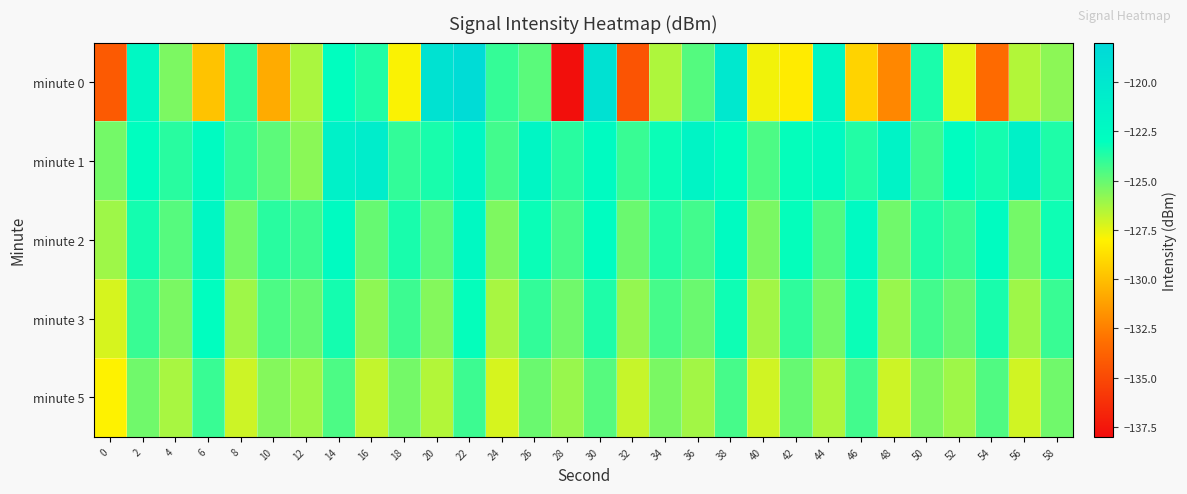

Reading left to right, list all the values displayed in this chart.

minute 0: 0=-134.1	2=-122.1	4=-125.5	6=-129.8	8=-124.0	10=-130.7	12=-126.3	14=-123.0	16=-123.6	18=-127.9	20=-119.4	22=-118.5	24=-124.0	26=-124.8	28=-137.9	30=-119.2	32=-134.5	34=-126.4	36=-124.7	38=-120.0	40=-127.7	42=-128.2	44=-122.0	46=-129.2	48=-132.2	50=-123.5	52=-127.6	54=-133.4	56=-126.5	58=-125.8
minute 1: 0=-125.3	2=-122.9	4=-123.8	6=-122.5	8=-124.0	10=-124.8	12=-125.7	14=-121.3	16=-120.7	18=-124.0	20=-123.5	22=-122.1	24=-124.3	26=-121.9	28=-123.8	30=-122.6	32=-124.1	34=-123.2	36=-121.7	38=-122.9	40=-124.5	42=-123.1	44=-122.4	46=-123.7	48=-121.5	50=-124.2	52=-122.8	54=-123.4	56=-121.3	58=-123.6
minute 2: 0=-126.1	2=-123.4	4=-124.7	6=-122.1	8=-125.3	10=-123.8	12=-124.2	14=-122.6	16=-125.0	18=-123.5	20=-124.8	22=-122.3	24=-125.5	26=-123.2	28=-124.4	30=-122.8	32=-125.1	34=-123.7	36=-124.3	38=-122.5	40=-125.4	42=-123.1	44=-124.6	46=-122.4	48=-125.2	50=-123.6	52=-124.1	54=-122.7	56=-125.3	58=-123.3
minute 3: 0=-127.2	2=-124.1	4=-125.4	6=-123.0	8=-126.1	10=-124.5	12=-125.0	14=-123.4	16=-125.8	18=-124.2	20=-125.6	22=-123.1	24=-126.3	26=-124.0	28=-125.2	30=-123.6	32=-125.9	34=-124.4	36=-125.1	38=-123.3	40=-126.2	42=-123.9	44=-125.3	46=-123.2	48=-126.0	50=-124.3	52=-125.0	54=-123.5	56=-126.1	58=-124.1
minute 5: 0=-128.0	2=-125.2	4=-126.3	6=-124.1	8=-127.0	10=-125.6	12=-126.1	14=-124.5	16=-126.8	18=-125.3	20=-126.5	22=-124.2	24=-127.2	26=-125.1	28=-126.0	30=-124.7	32=-126.9	34=-125.4	36=-126.2	38=-124.4	40=-127.1	42=-125.0	44=-126.4	46=-124.3	48=-127.0	50=-125.5	52=-126.1	54=-124.6	56=-127.1	58=-125.2